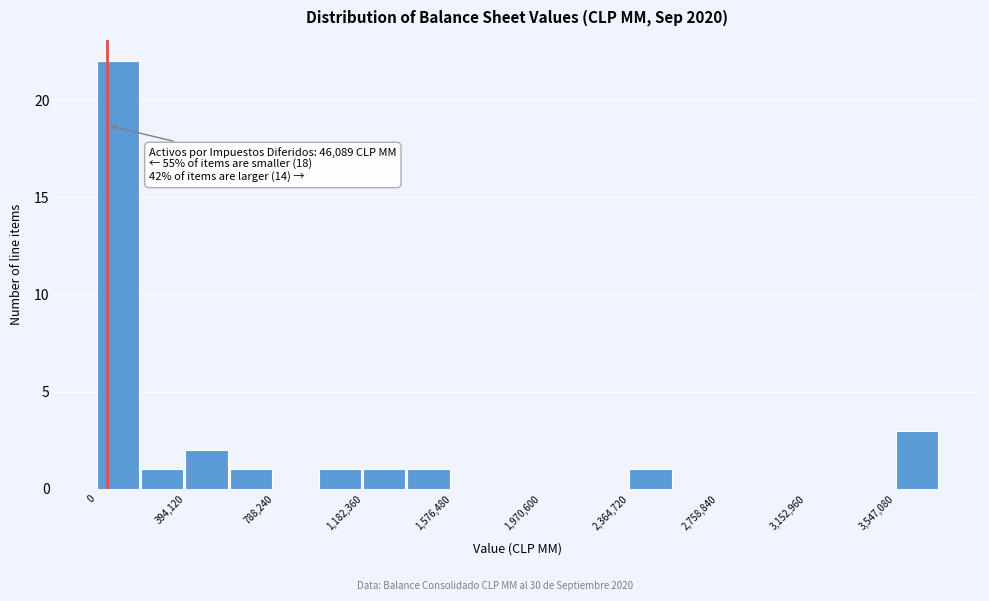

Around what value on the x-axis is the tallest bar? Give the approximate position of its centre, as read against the axis.

100000